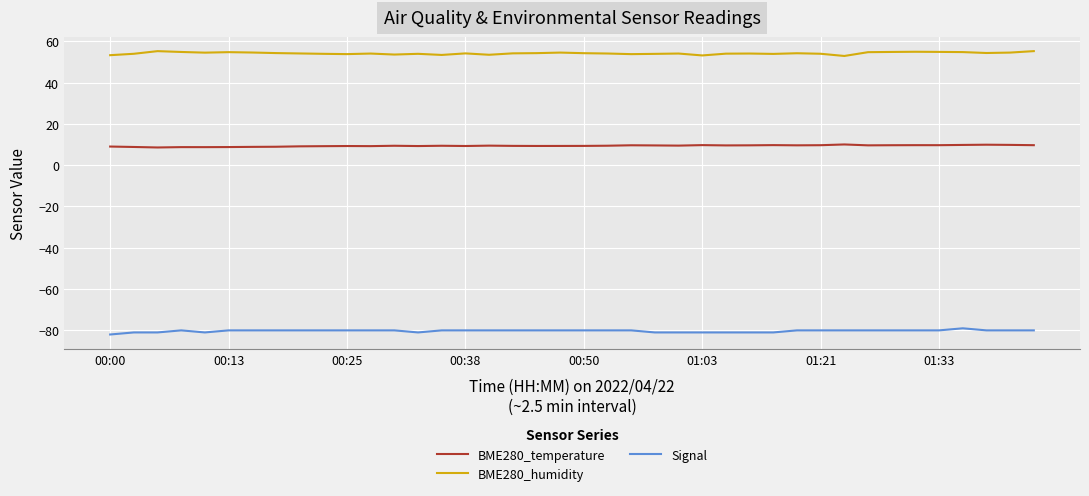

Rank the series by their average value, from lowest to highest.

Signal, BME280_temperature, BME280_humidity